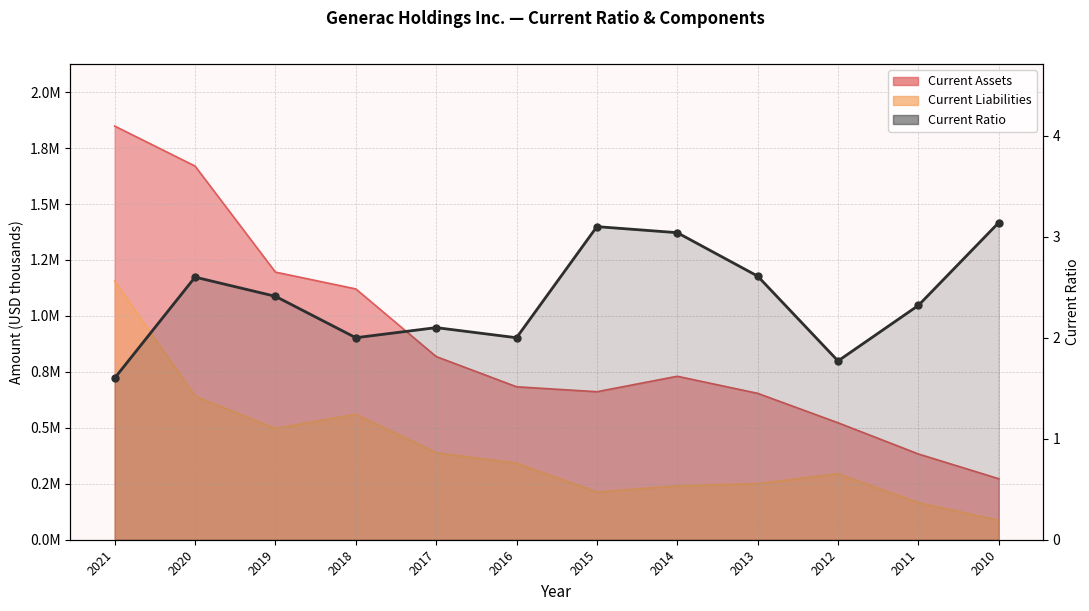

Between 2012 and 2016, which is larger?

2016